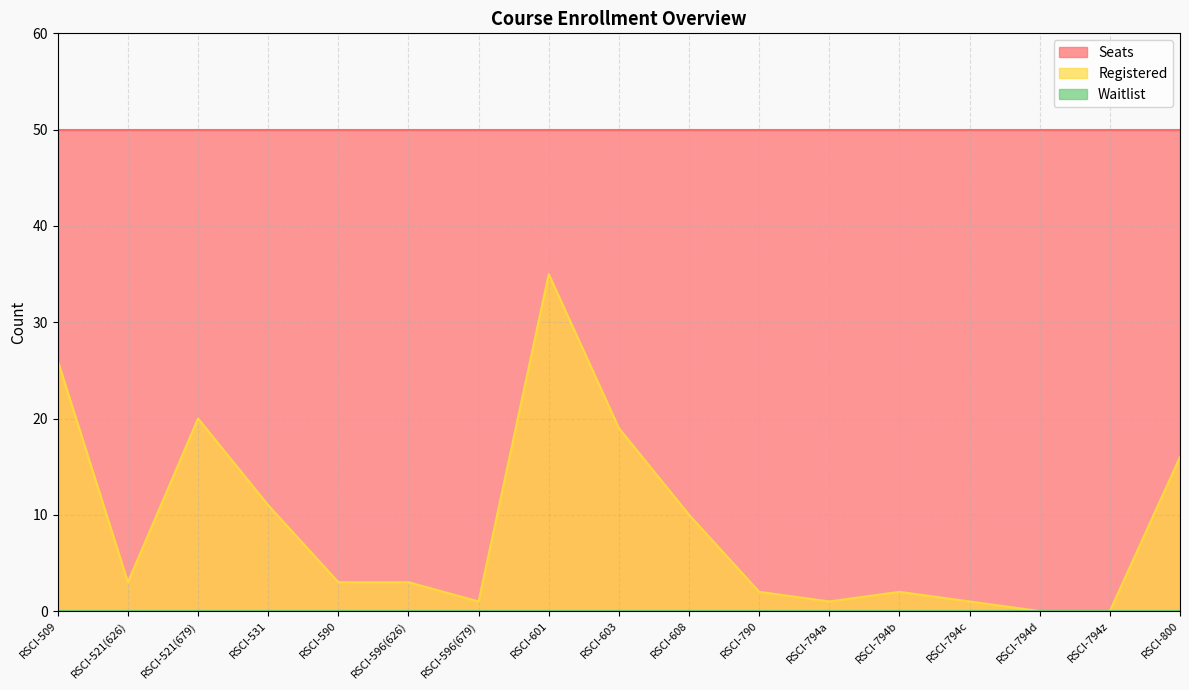

What is the lowest value of the Seats series?

50